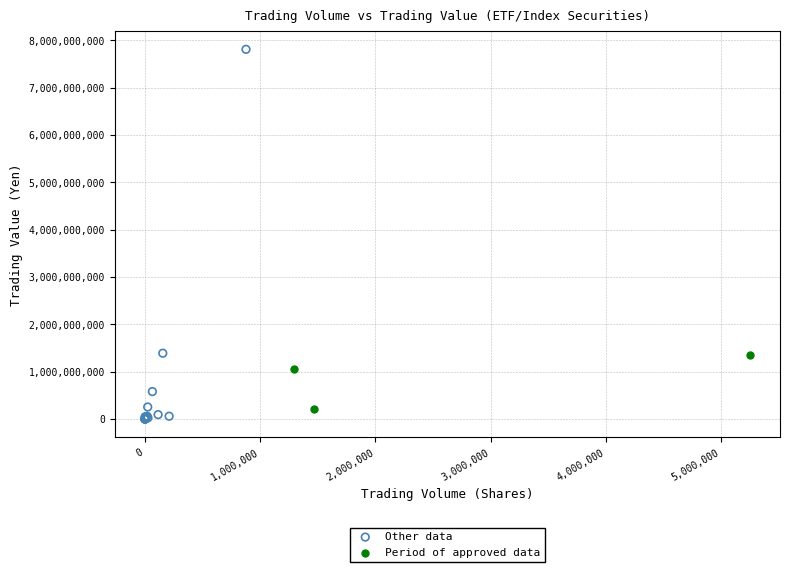

Which series contains the lowest Y value?

Other data